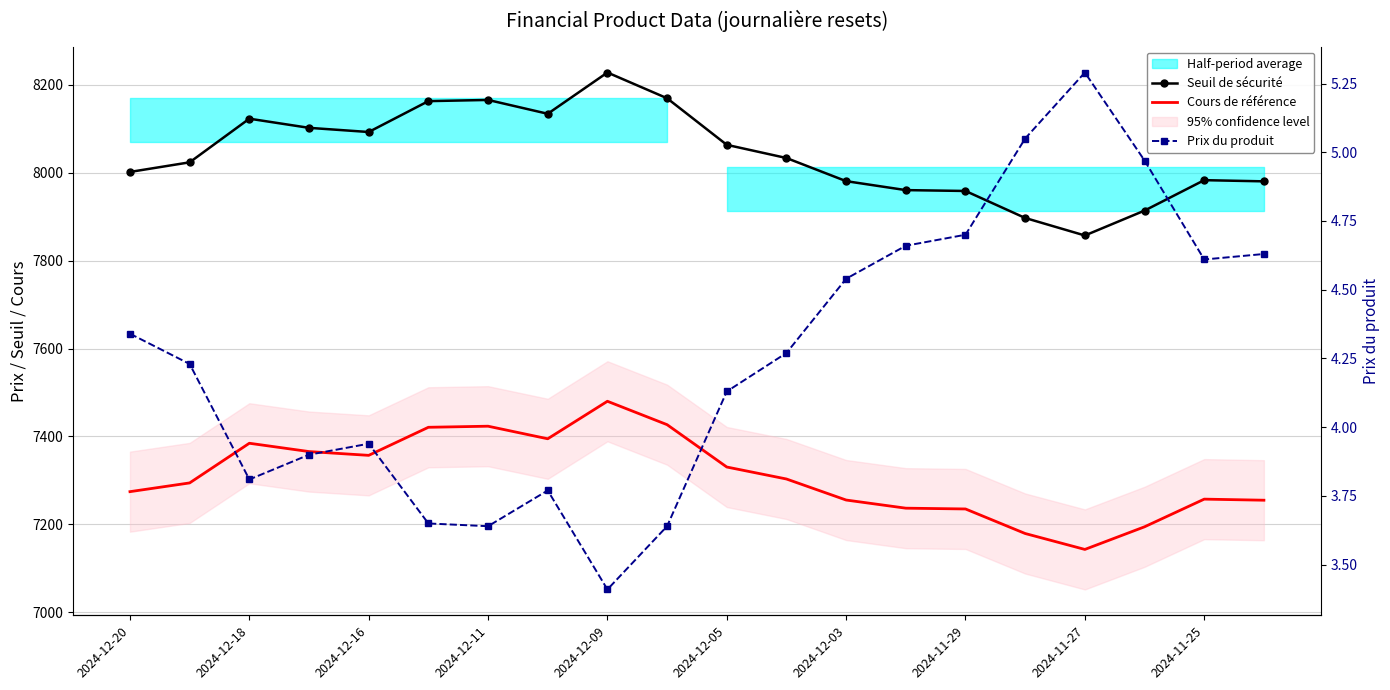

What is the highest value of the Prix du produit series?

5.3